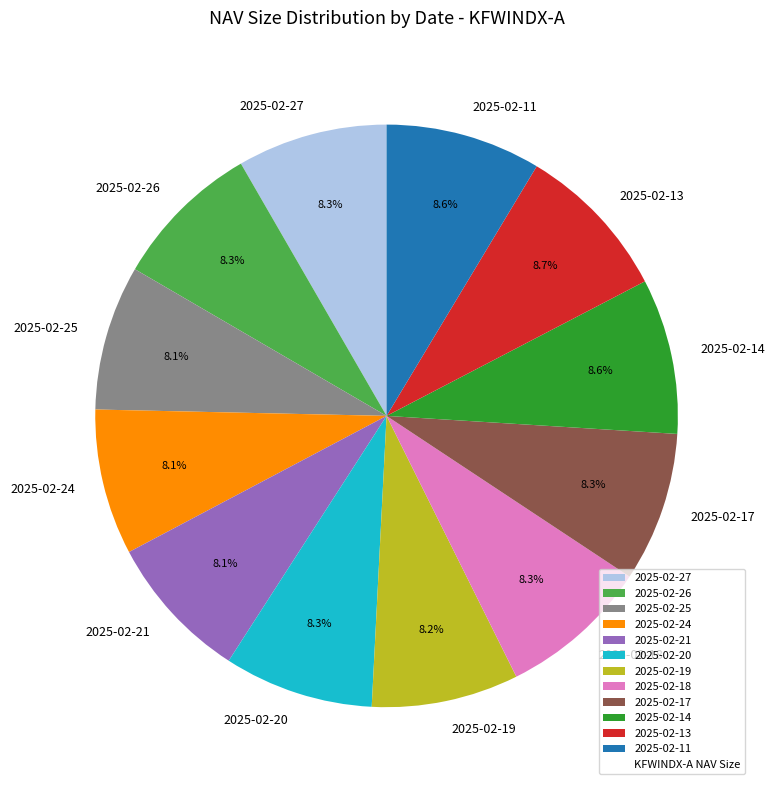

Is there a majority slice in this chart?

No